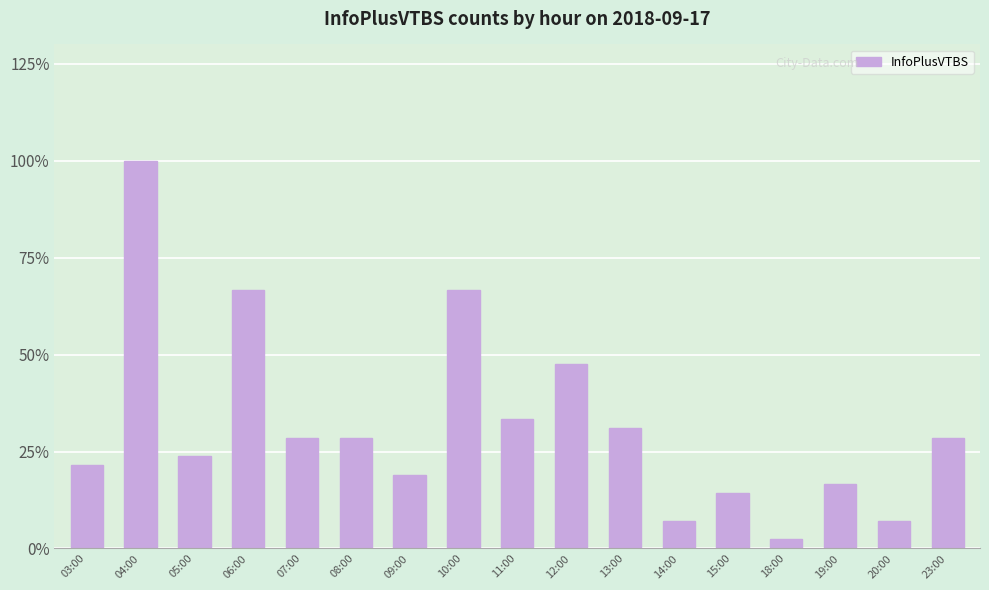

What is the ratio of the value at 06:00 to the value at 12:00?

1.4